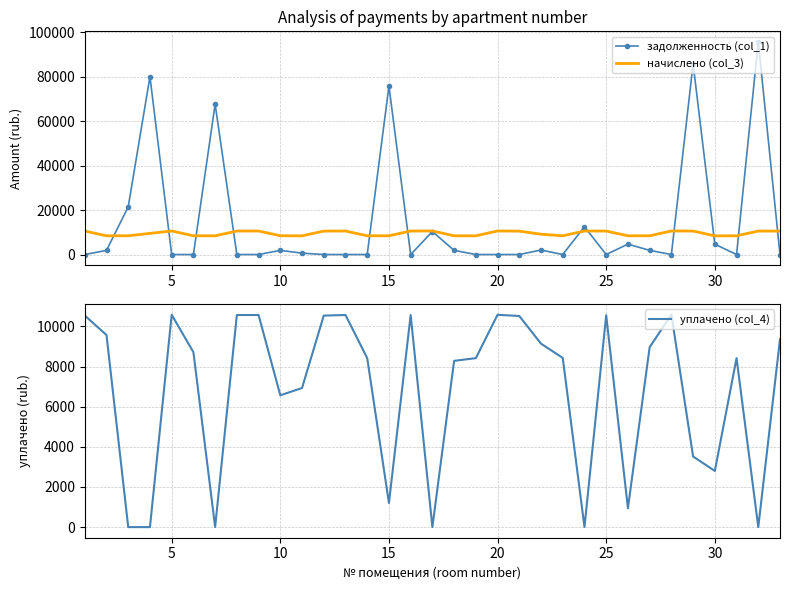

What is the sum of all уплачено (col_4) values?

225886.4